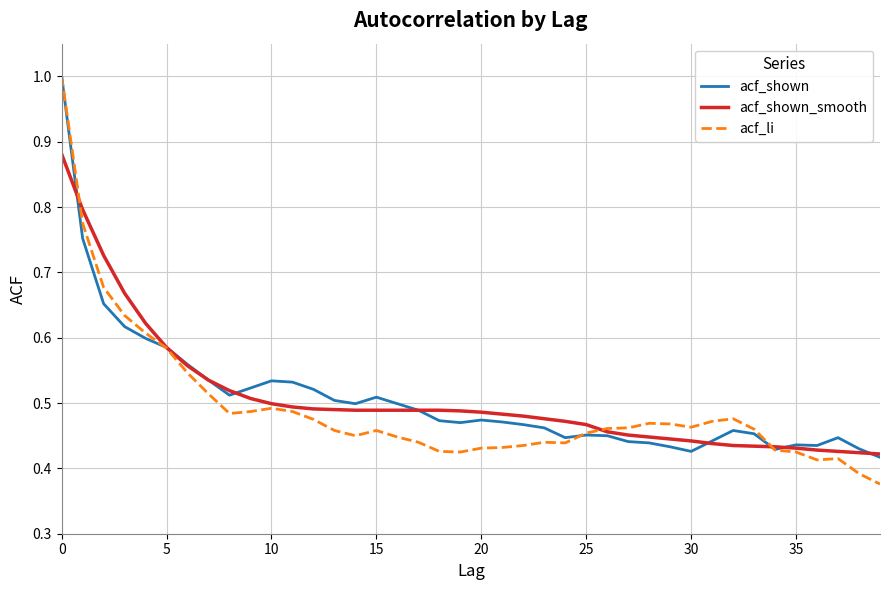

Which series has the widest spread of values?

acf_li